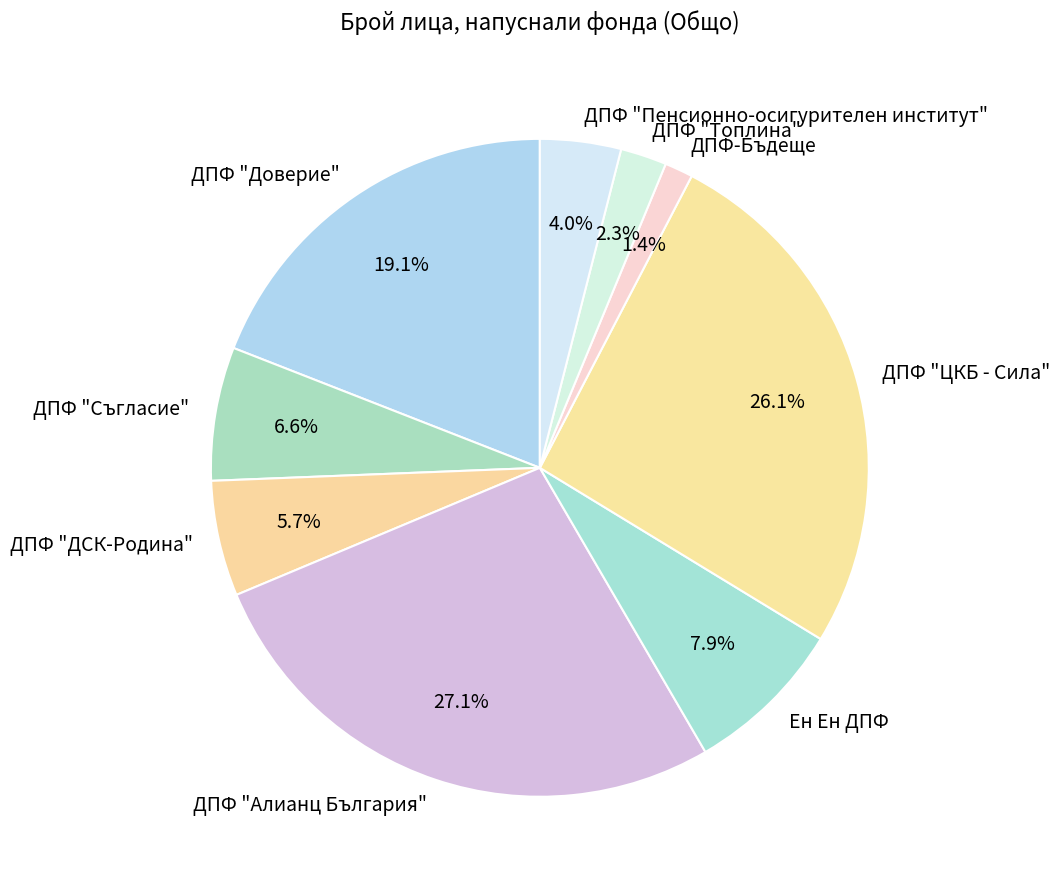

What is the largest slice in the pie chart?

ДПФ "Алианц България"